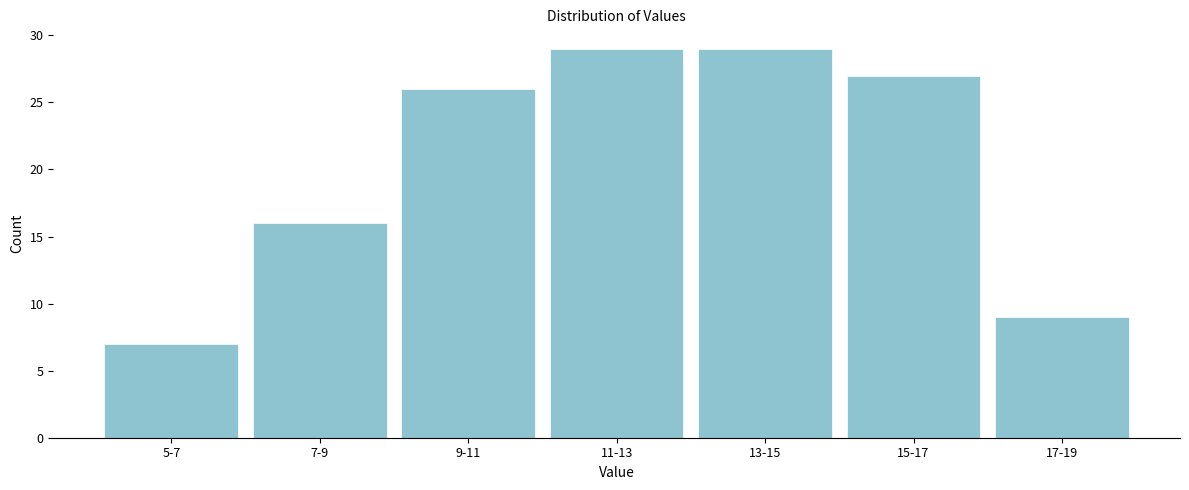

Reading left to right, transcribe all the data shown in this chart.

5-7=7	7-9=16	9-11=26	11-13=29	13-15=29	15-17=27	17-19=9